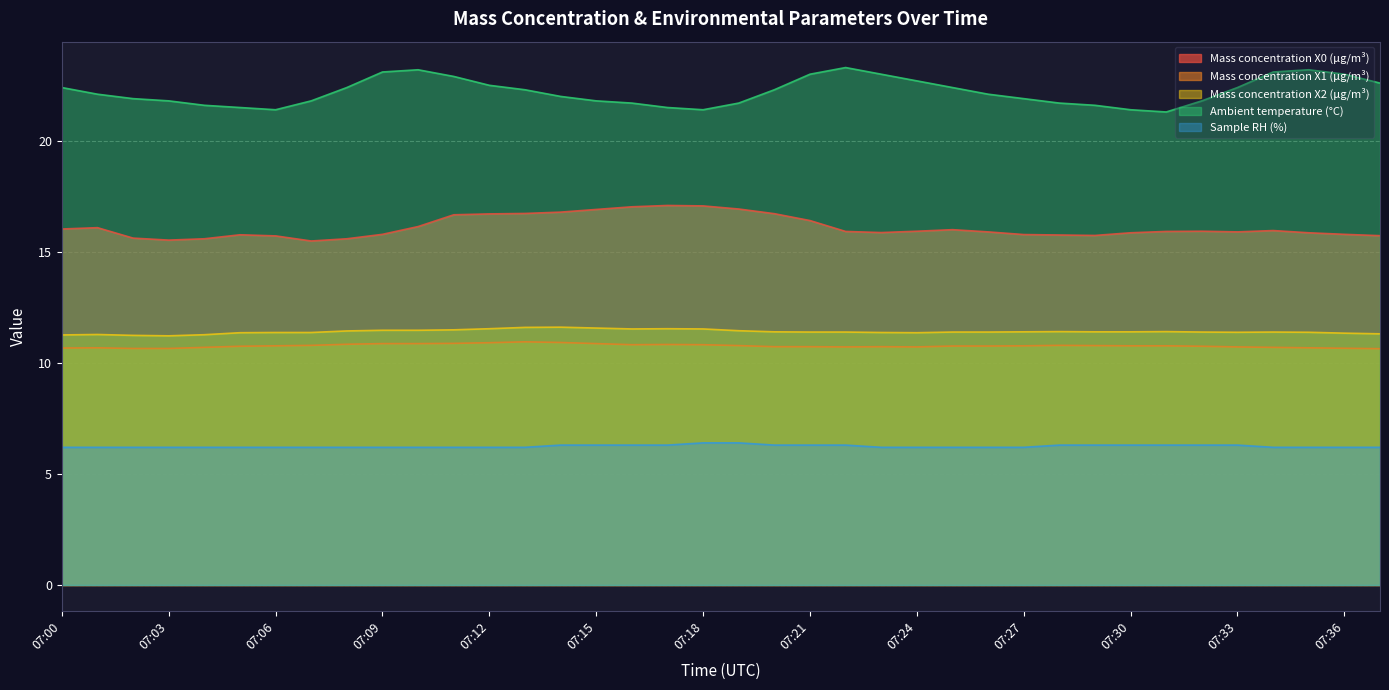

What is the approximate value of Mass concentration X0 (μg/m³) at 07:14?

16.8